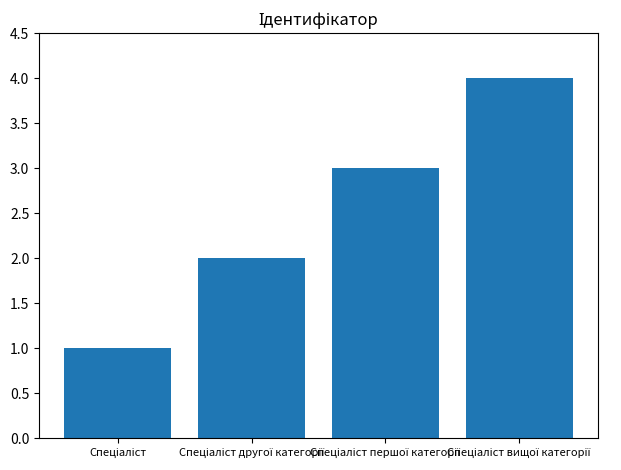

What is the sum of all values?

10